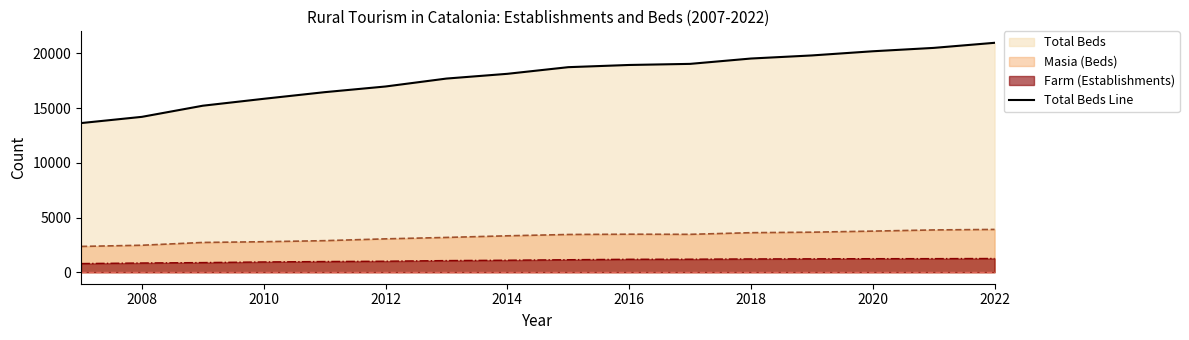

Is it true that Total Beds Line equals 18938 at 2016?

True